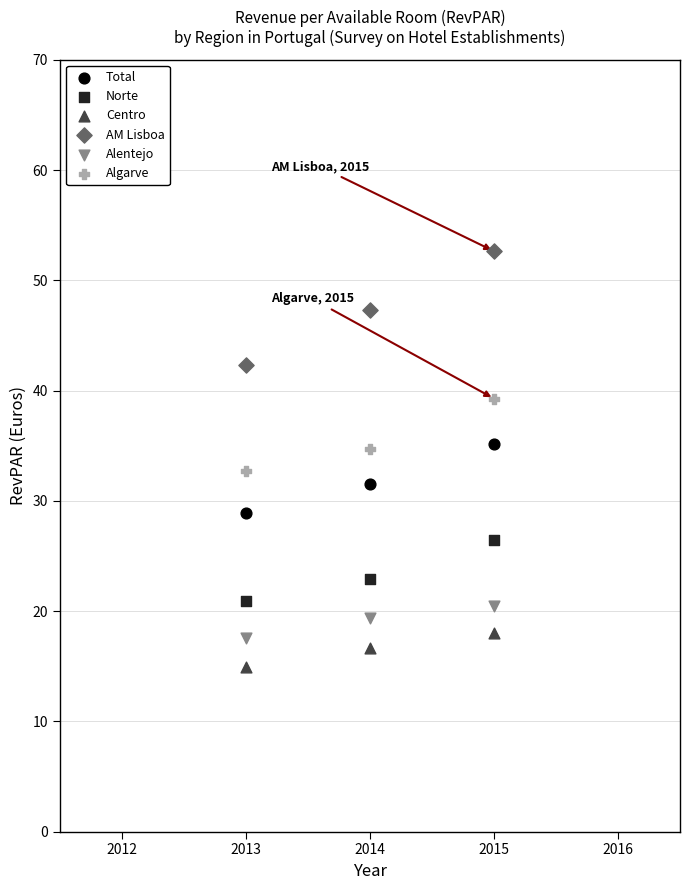

Across all data points, what is the range of Y values (max minus min)?

37.7